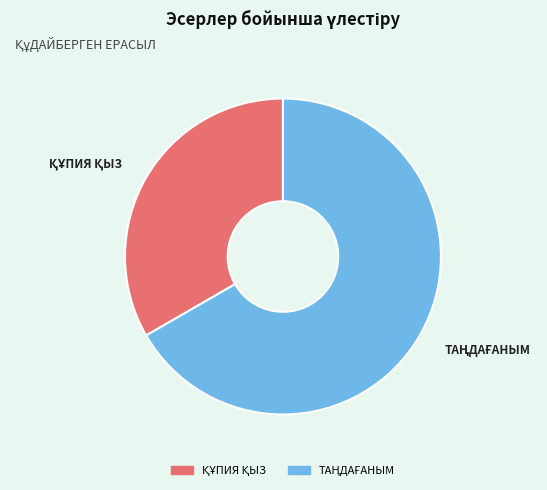

Count the number of slices in the pie.

2